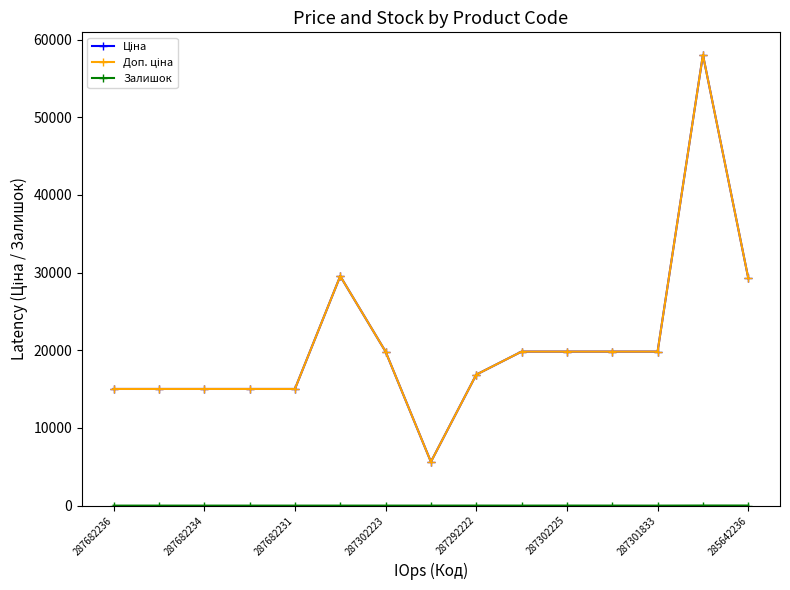

Does the chart have visible grid lines?

No